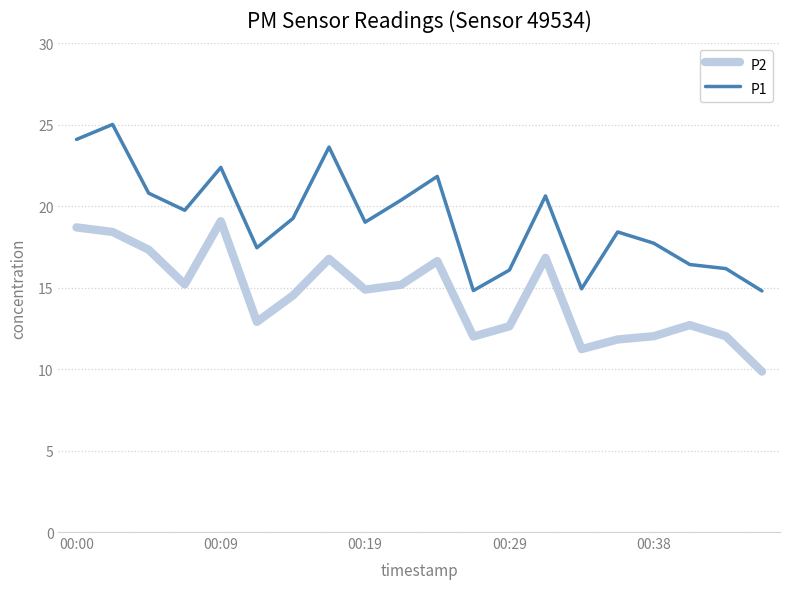

True or false: P1 and P2 cross at least once.

False